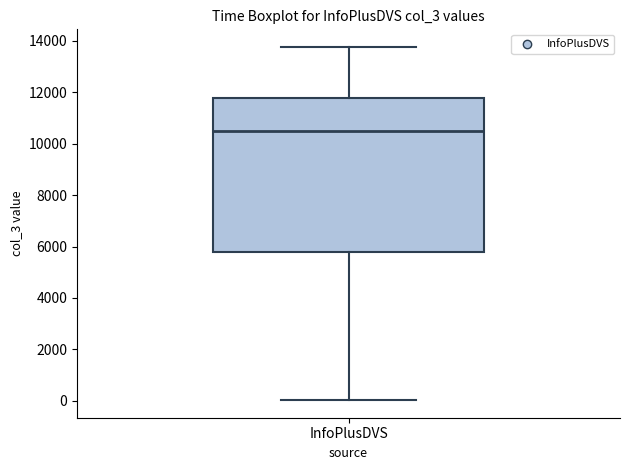

Transcribe this box plot: give where the median line is, the range the box spans, and where the two whiskers end, as read against the y-axis. The values are not printed on the chart, so give them approximately, as read against the axis.

median 10600, box 5800 to 11800, whiskers 0 to 13800